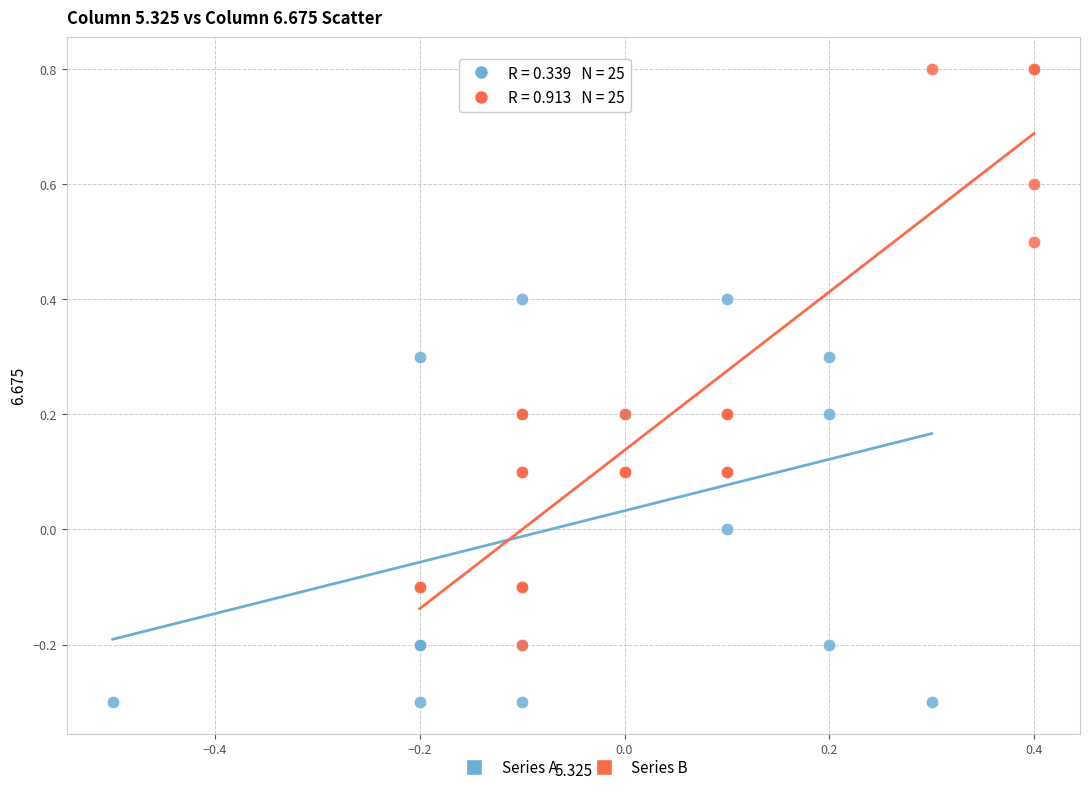

Which series reaches the maximum Y coordinate?

Series B